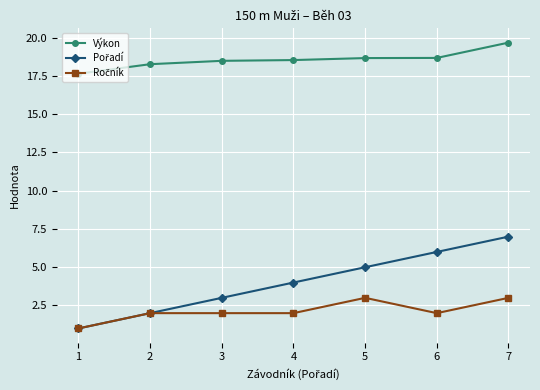

At which category does the chart reach its peak across all series?

7